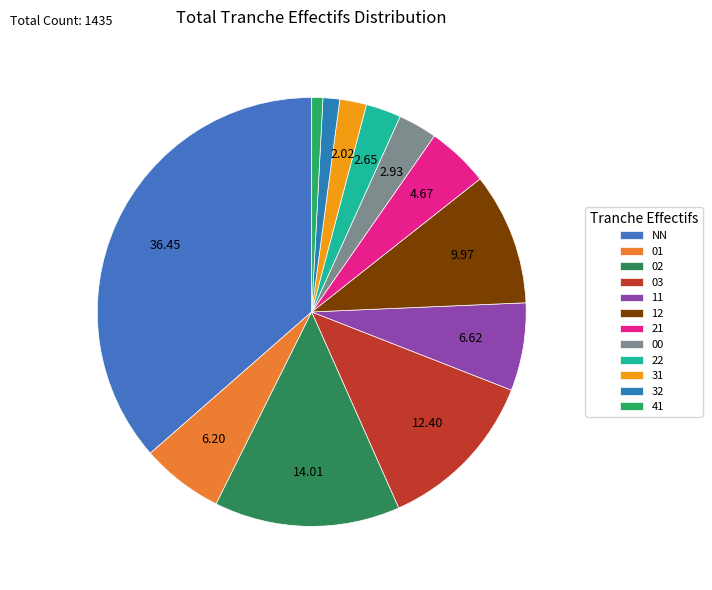

Is NN the majority of the pie?

No